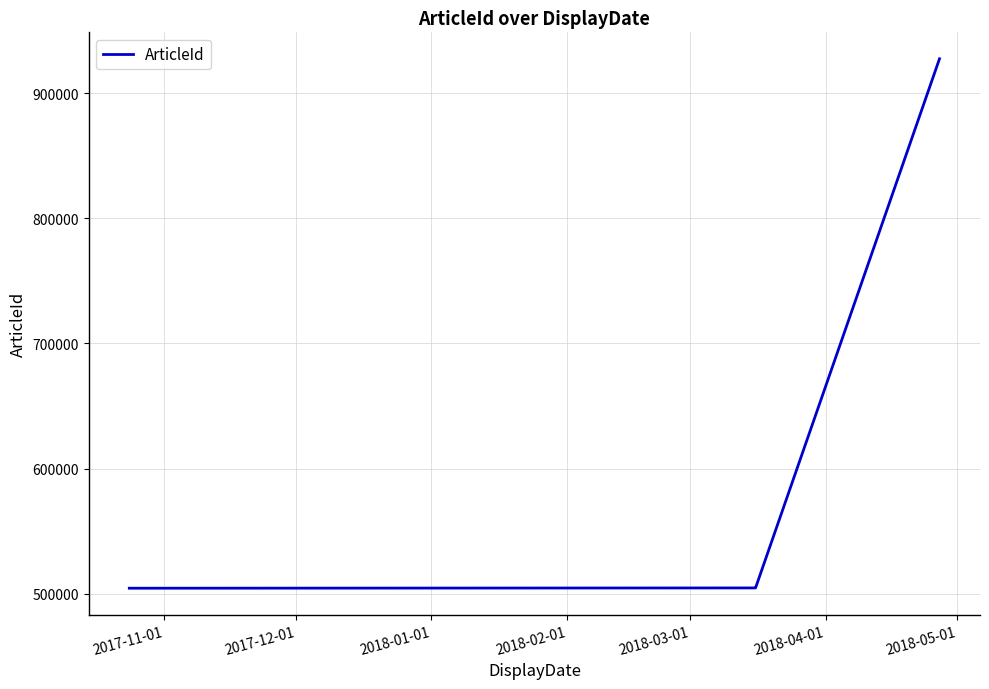

Reading right to left, what are all the values shown in this chart?

927400	504661	504651	504413